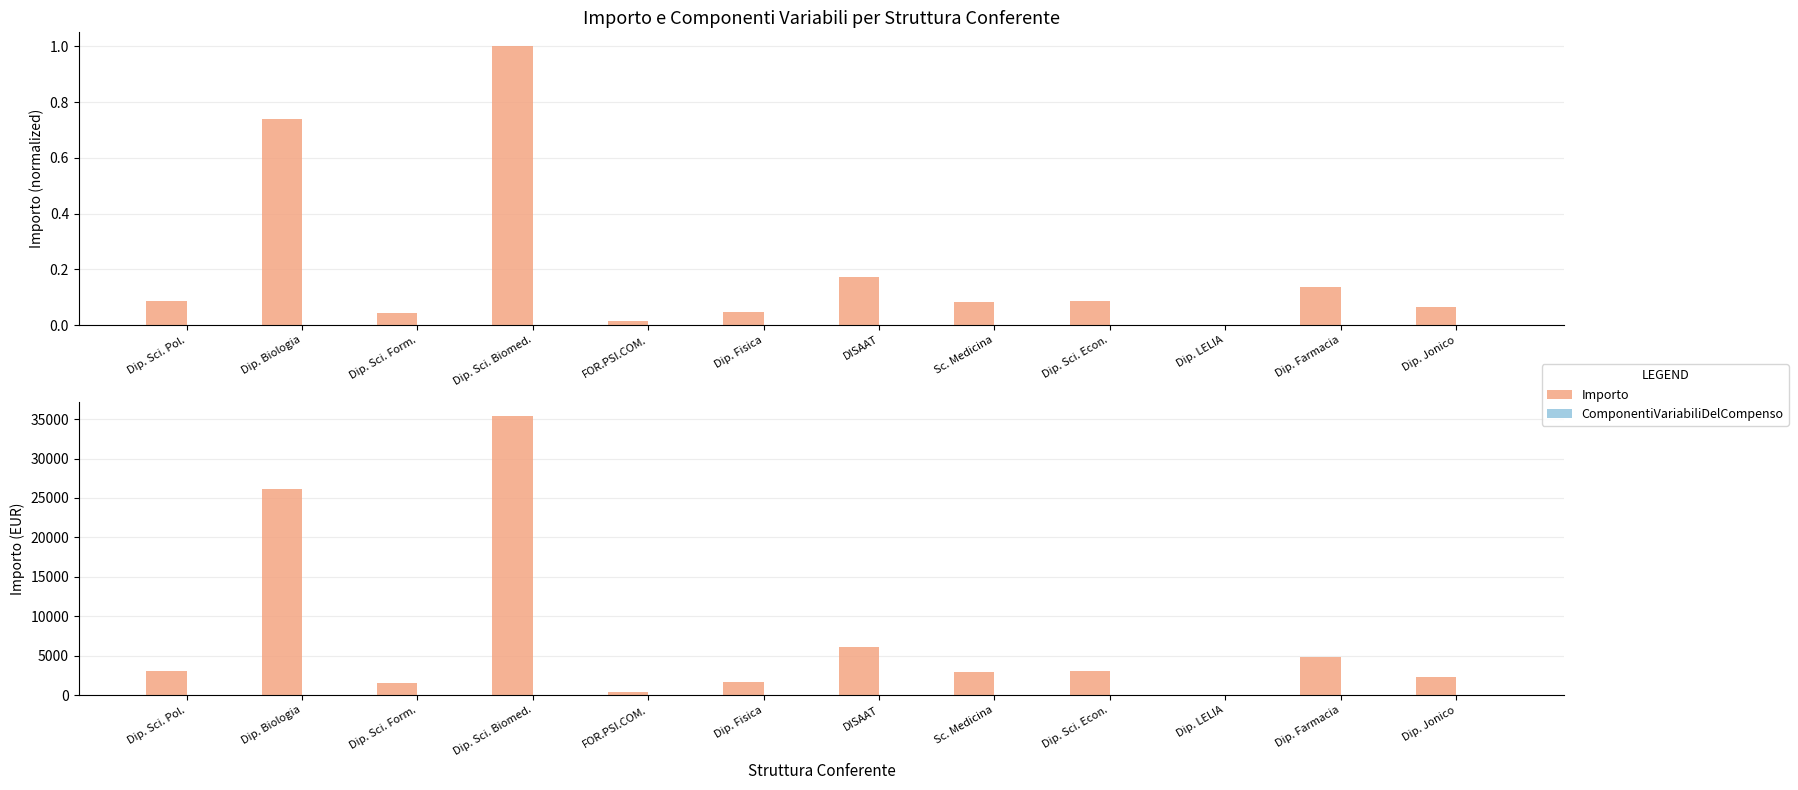

Reading right to left, extract all data points from this chart.

Importo: 2340.0	4800.0	54.1	3100.0	2900.0	6100.0	1600.0	450.0	35356.0	1500.0	26094.0	3072.0
ComponentiVariabiliDelCompenso: 0.0	0.0	0.0	0.0	0.0	0.0	0.0	0.0	0.0	0.0	0.0	0.0